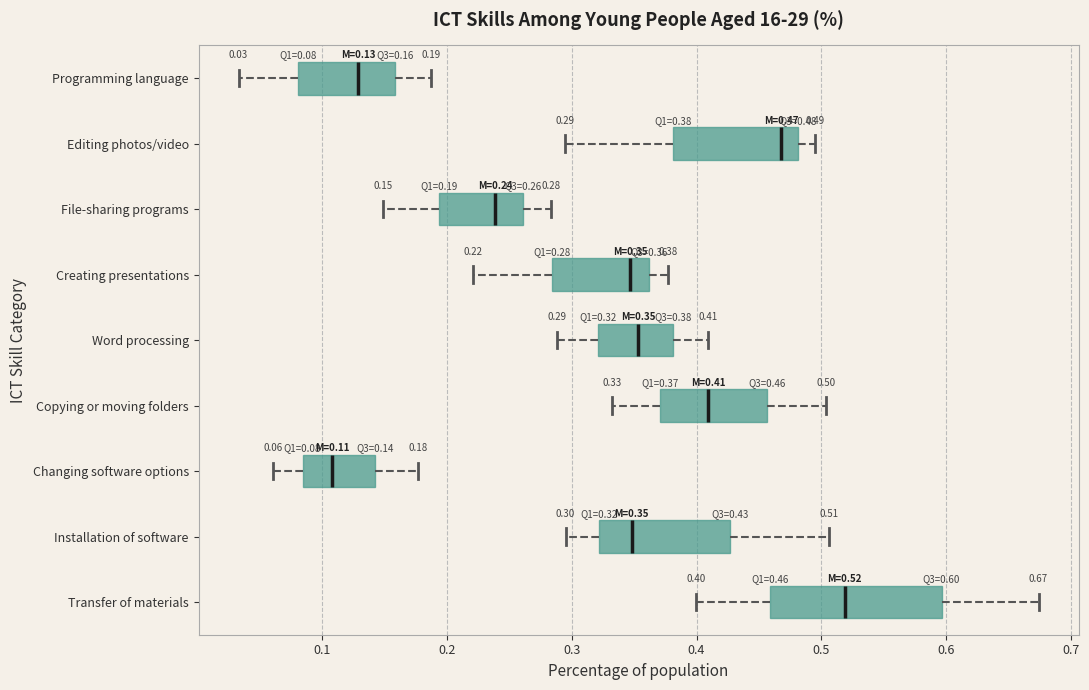

Which box has the furthest to the left median line?

Changing software options